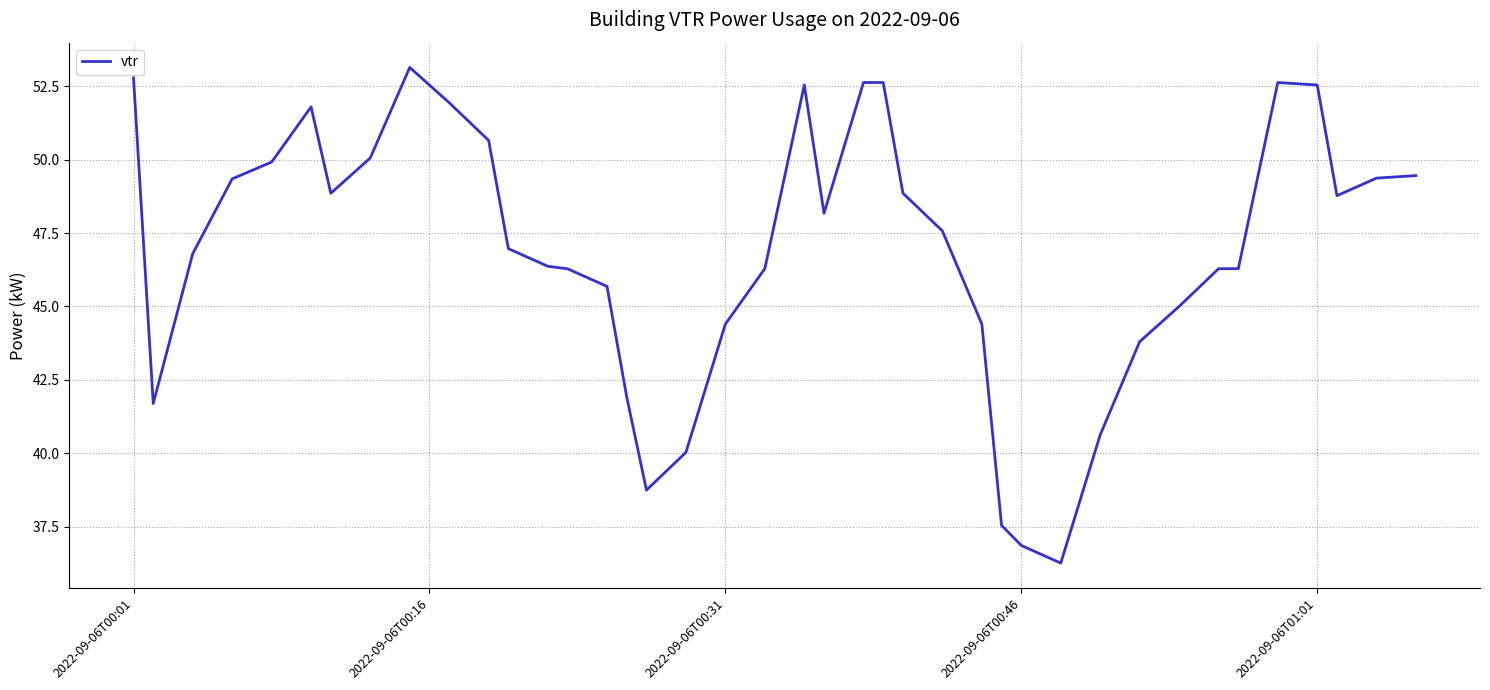

True or false: there are more than 0 points higher than both neighbors.

True